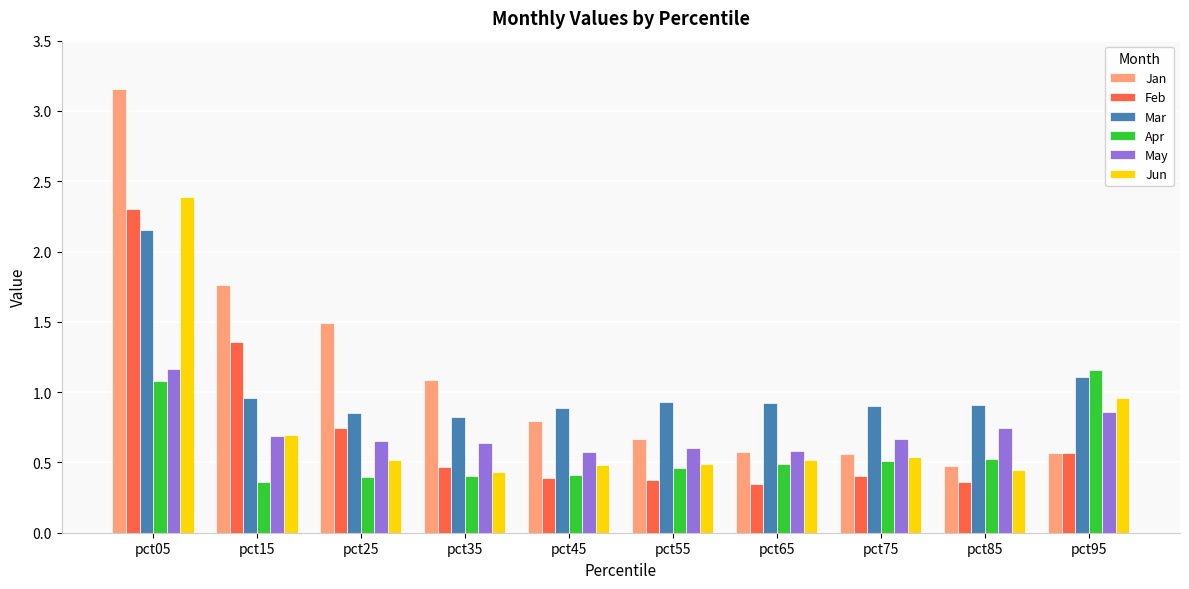

At how many categories does at least one series exceed 0?

10